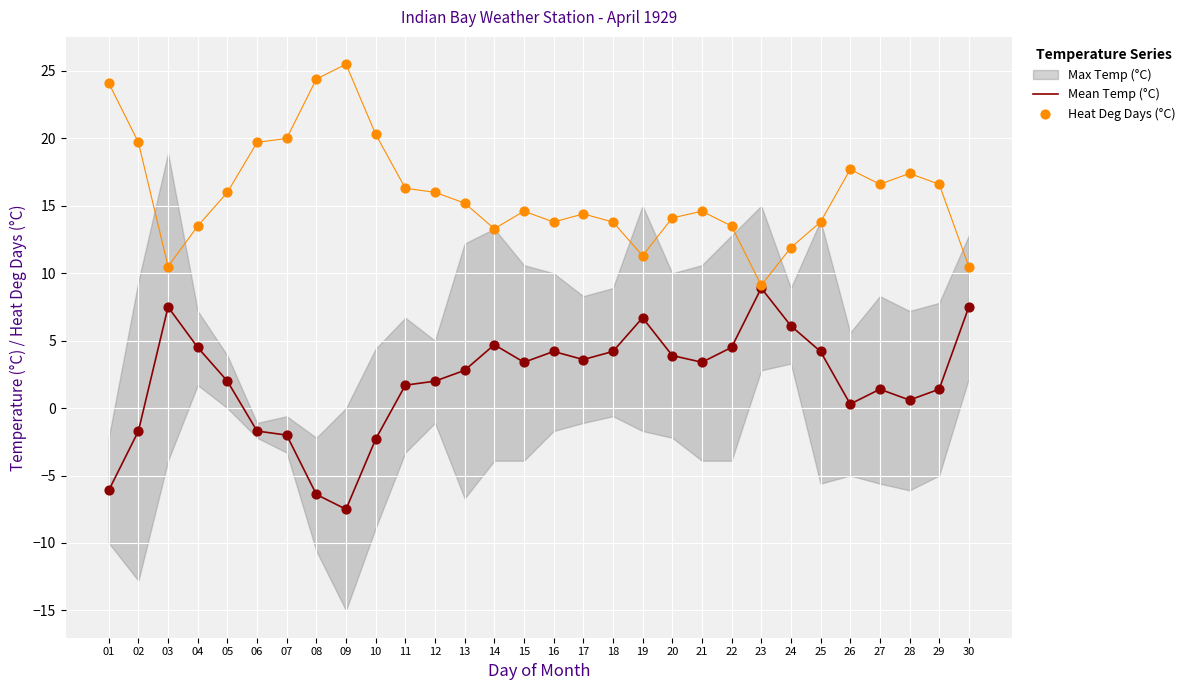

At how many categories does at least one series exceed -1?

30